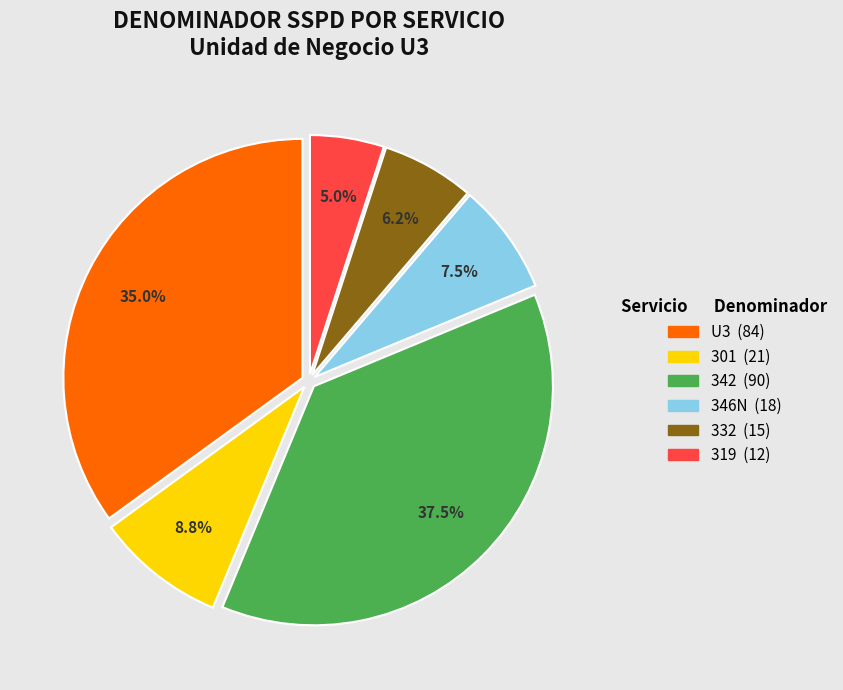

Which has a higher value, 332 or 346N?

346N